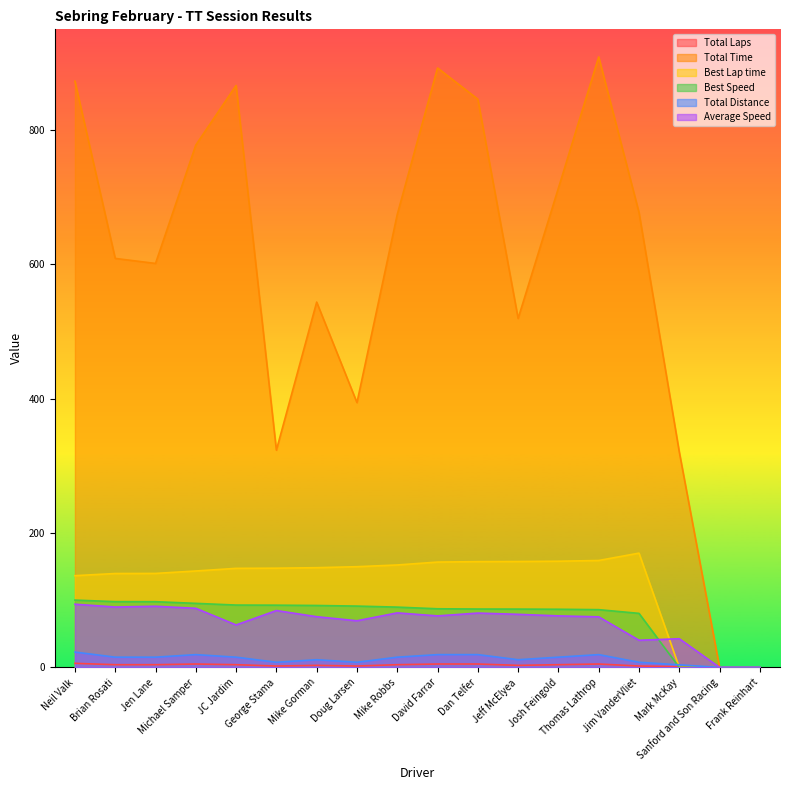

Reading left to right, transcribe all the data shown in this chart.

Total Laps: Neil Valk=22.8	Brian Rosati=15.2	Jen Lane=15.2	Michael Samper=19.0	JC Jardim=15.2	George Stama=7.6	Mike Gorman=11.4	Doug Larsen=7.6	Mike Robbs=15.2	David Farrar=19.0	Dan Telfer=19.0	Jeff McElyea=11.4	Josh Feingold=15.2	Thomas Lathrop=19.0	Jim VanderVliet=7.6	Mark McKay=3.8	Sanford and Son Racing=0.0	Frank Reinhart=0.0
Total Time: Neil Valk=872.8	Brian Rosati=608.9	Jen Lane=601.4	Michael Samper=777.7	JC Jardim=866.4	George Stama=323.4	Mike Gorman=543.9	Doug Larsen=394.2	Mike Robbs=674.4	David Farrar=892.5	Dan Telfer=846.0	Jeff McElyea=519.6	Josh Feingold=713.6	Thomas Lathrop=908.9	Jim VanderVliet=677.4	Mark McKay=320.8	Sanford and Son Racing=0.0	Frank Reinhart=0.0
Best Lap time: Neil Valk=136.5	Brian Rosati=139.8	Jen Lane=139.9	Michael Samper=143.5	JC Jardim=147.4	George Stama=147.7	Mike Gorman=148.4	Doug Larsen=149.9	Mike Robbs=152.5	David Farrar=156.8	Dan Telfer=157.4	Jeff McElyea=157.6	Josh Feingold=158.1	Thomas Lathrop=159.2	Jim VanderVliet=170.1	Mark McKay=0.0	Sanford and Son Racing=0.0	Frank Reinhart=0.0
Best Speed: Neil Valk=100.2	Brian Rosati=97.9	Jen Lane=97.8	Michael Samper=95.3	JC Jardim=92.8	George Stama=92.6	Mike Gorman=92.2	Doug Larsen=91.3	Mike Robbs=89.7	David Farrar=87.3	Dan Telfer=86.9	Jeff McElyea=86.8	Josh Feingold=86.5	Thomas Lathrop=86.0	Jim VanderVliet=80.4	Mark McKay=0.0	Sanford and Son Racing=0.0	Frank Reinhart=0.0
Total Distance: Neil Valk=6.0	Brian Rosati=4.0	Jen Lane=4.0	Michael Samper=5.0	JC Jardim=4.0	George Stama=2.0	Mike Gorman=3.0	Doug Larsen=2.0	Mike Robbs=4.0	David Farrar=5.0	Dan Telfer=5.0	Jeff McElyea=3.0	Josh Feingold=4.0	Thomas Lathrop=5.0	Jim VanderVliet=2.0	Mark McKay=1.0	Sanford and Son Racing=0.0	Frank Reinhart=0.0
Average Speed: Neil Valk=94.0	Brian Rosati=89.9	Jen Lane=91.0	Michael Samper=87.9	JC Jardim=63.2	George Stama=84.6	Mike Gorman=75.5	Doug Larsen=69.4	Mike Robbs=81.1	David Farrar=76.6	Dan Telfer=80.9	Jeff McElyea=79.0	Josh Feingold=76.7	Thomas Lathrop=75.3	Jim VanderVliet=40.4	Mark McKay=42.6	Sanford and Son Racing=0.0	Frank Reinhart=0.0